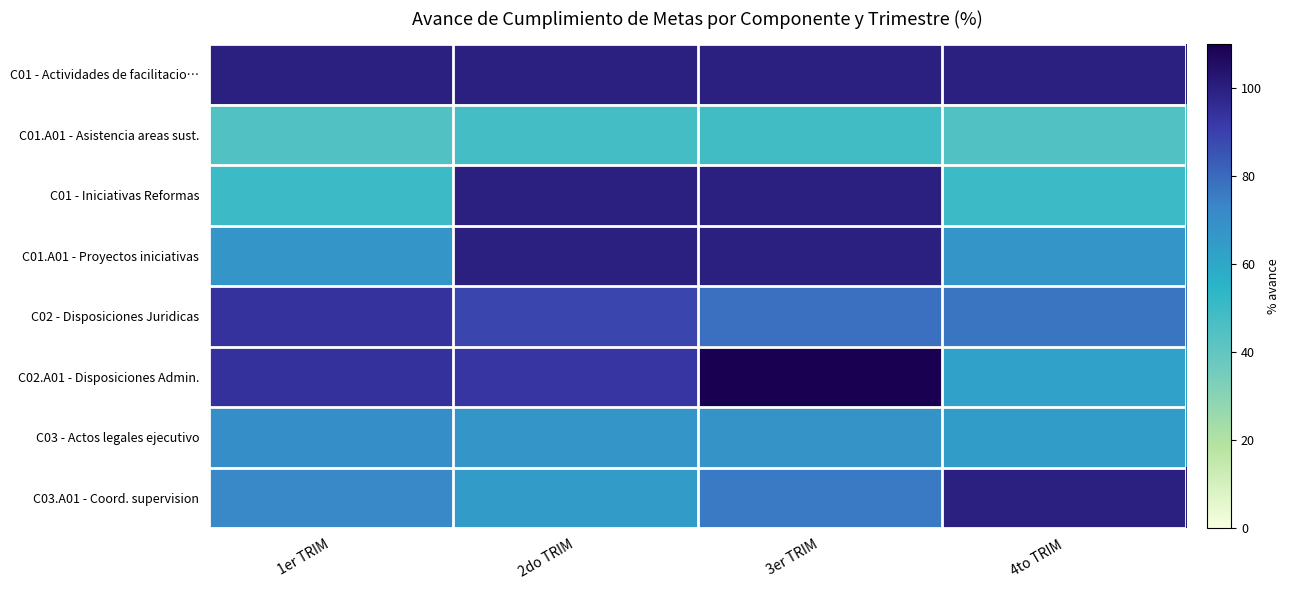

Rank the series by their maximum value, from lowest to highest.

C01.A01 - Asistencia areas sust., C03 - Actos legales ejecutivo, C02 - Disposiciones Juridicas, C01 - Actividades de facilitacio…, C01 - Iniciativas Reformas, C01.A01 - Proyectos iniciativas, C03.A01 - Coord. supervision, C02.A01 - Disposiciones Admin.